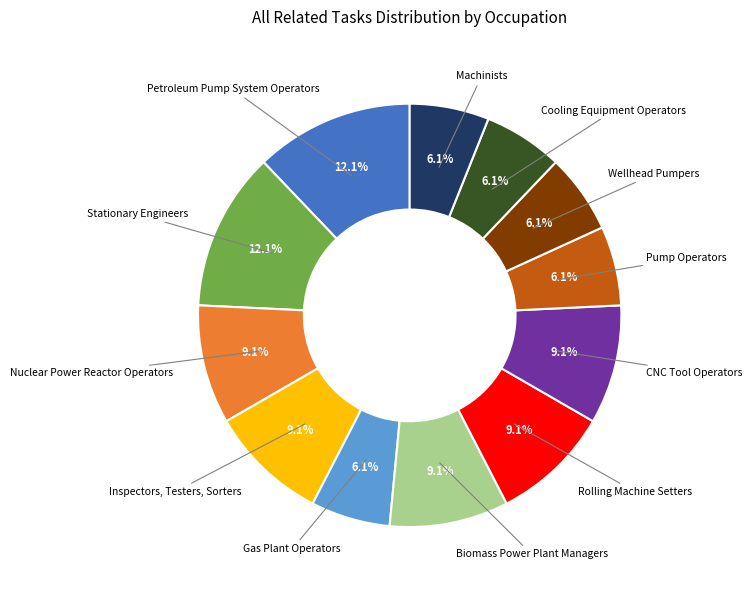

Is there a majority slice in this chart?

No